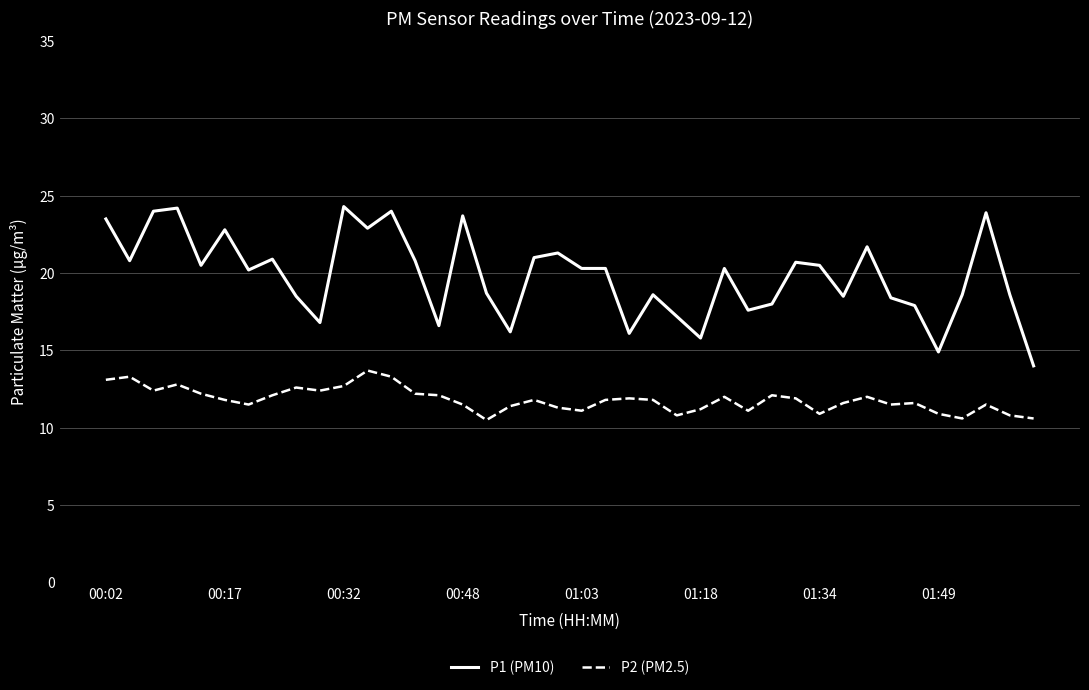

What is the difference between the maximum and minimum values in the P2 (PM2.5) series?

3.2